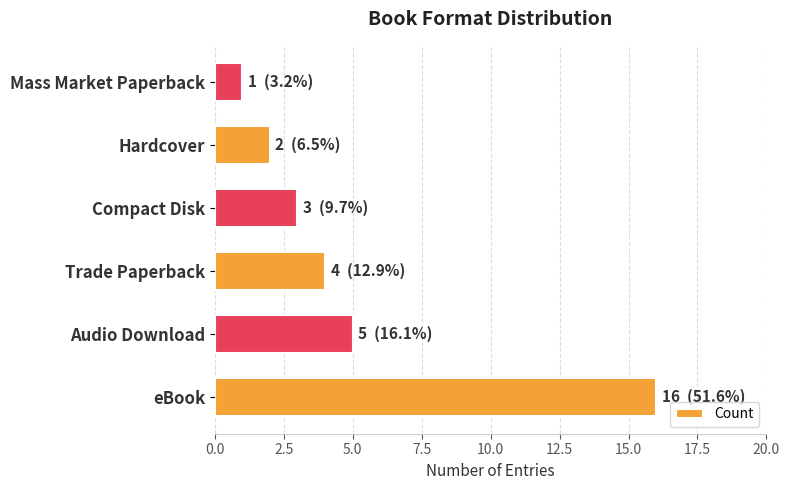

How many values are below 4?

3